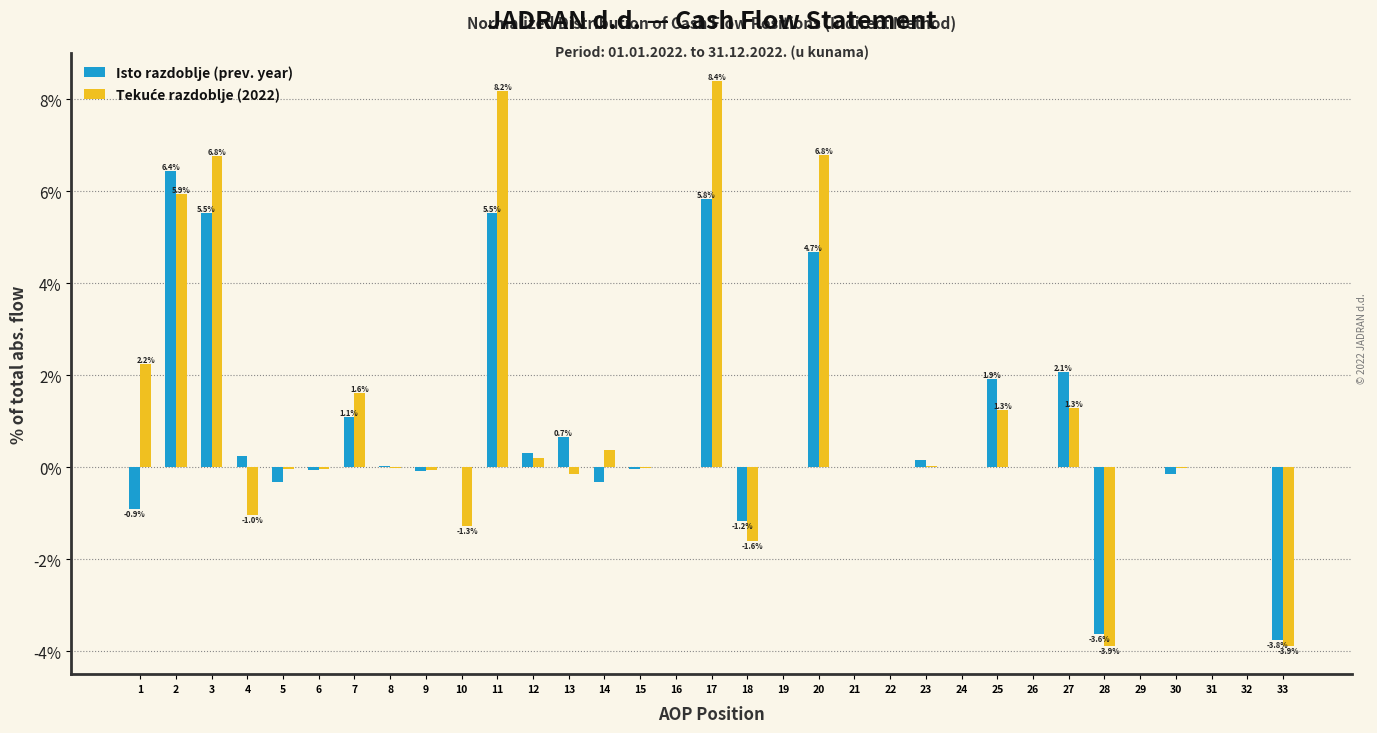

What is the total value across all series at 17?

14.2